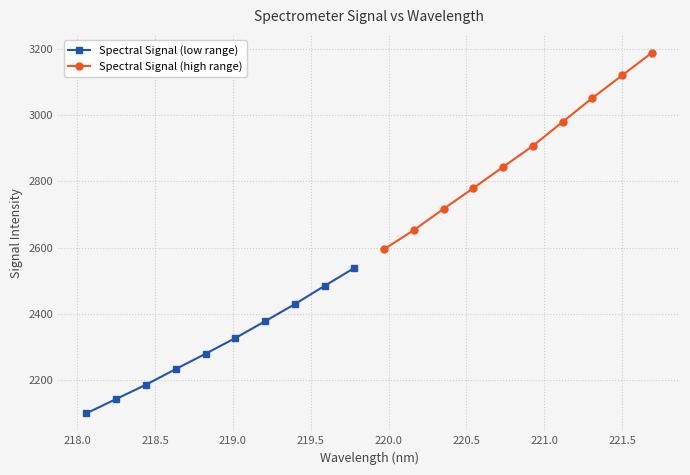

True or false: Spectral Signal (low range) has more than 0 points higher than both neighbors.

False